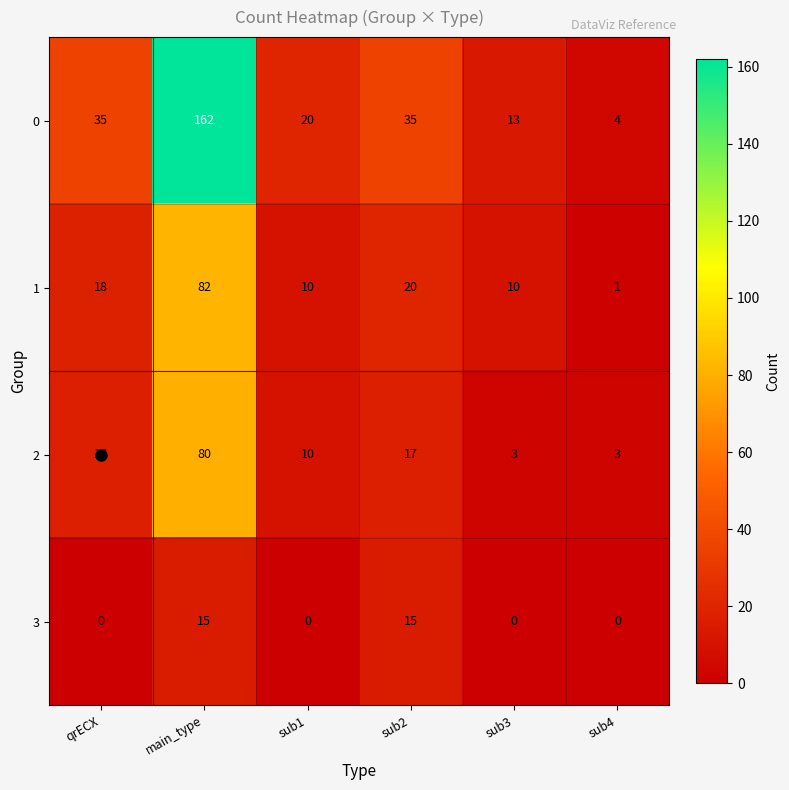

Is it true that 0 equals 29 at sub1?

False